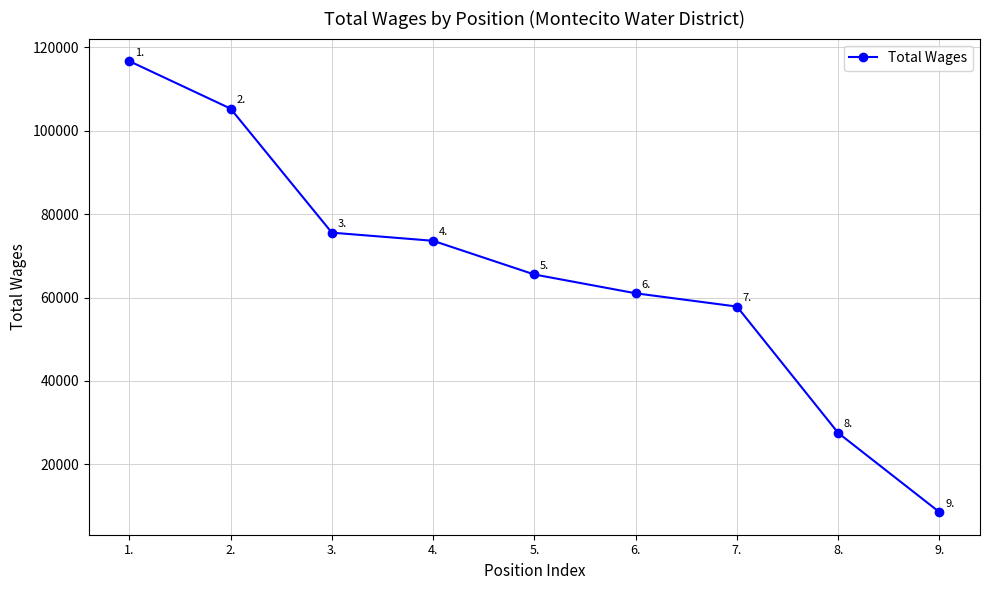

What is the minimum value shown in the chart?

8532